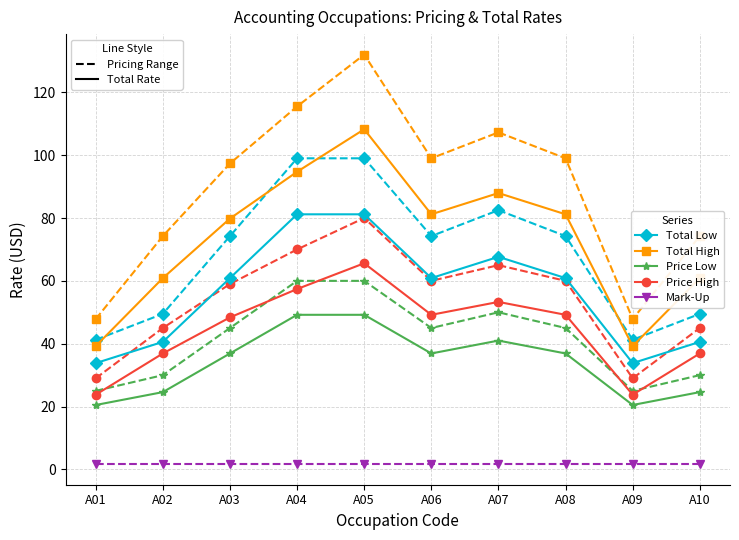

At which category is the sum across all series the highest?

A05